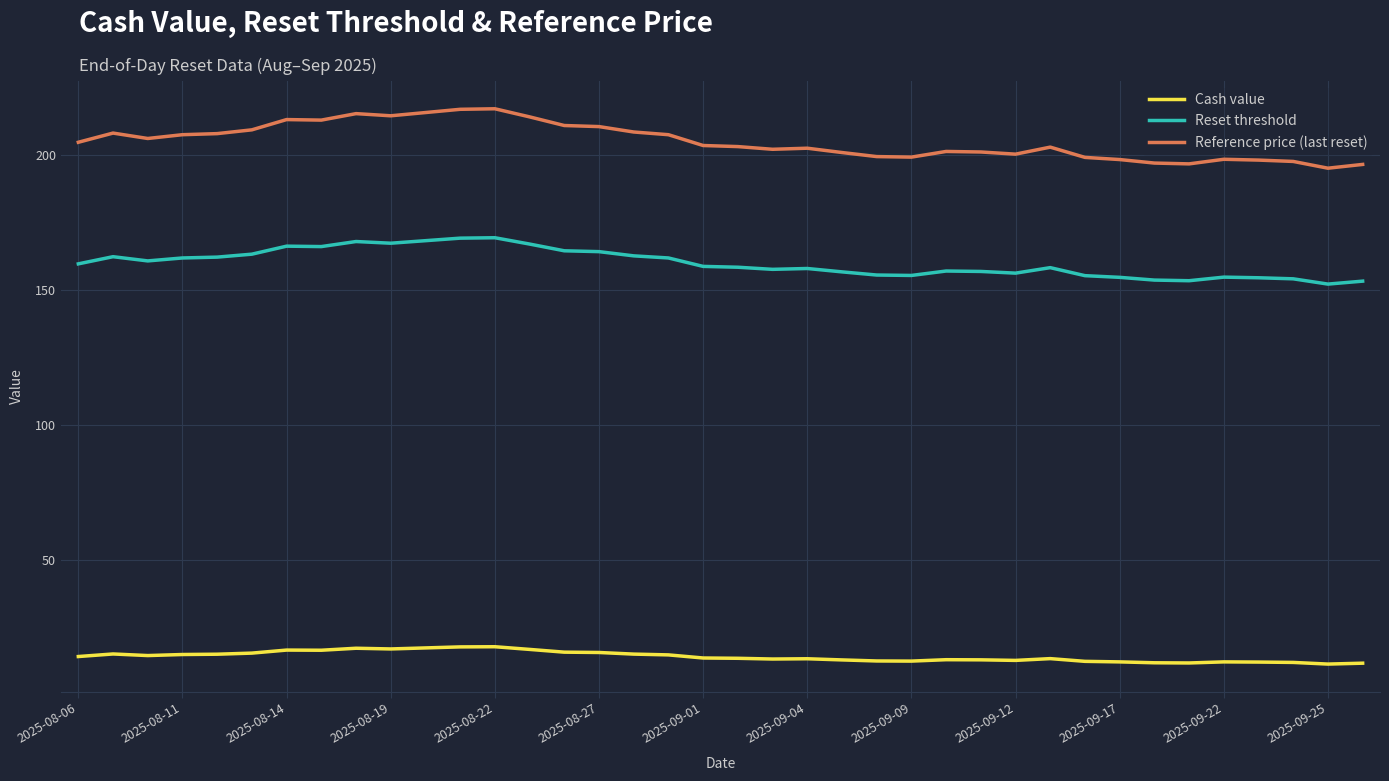

What is the minimum value for Reference price (last reset)?

195.0